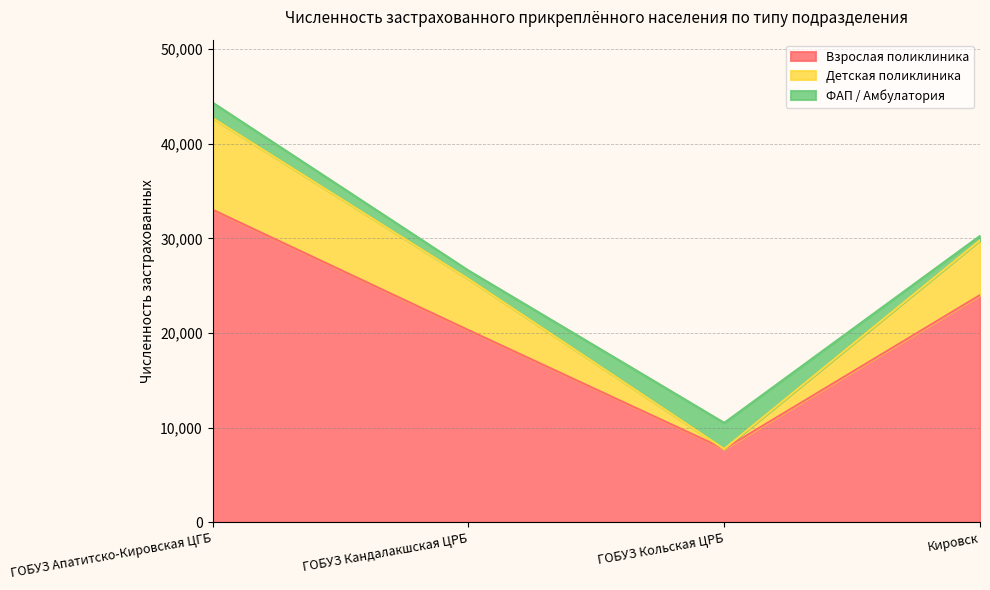

What are all the series names shown in the legend?

Взрослая поликлиника, Детская поликлиника, ФАП / Амбулатория